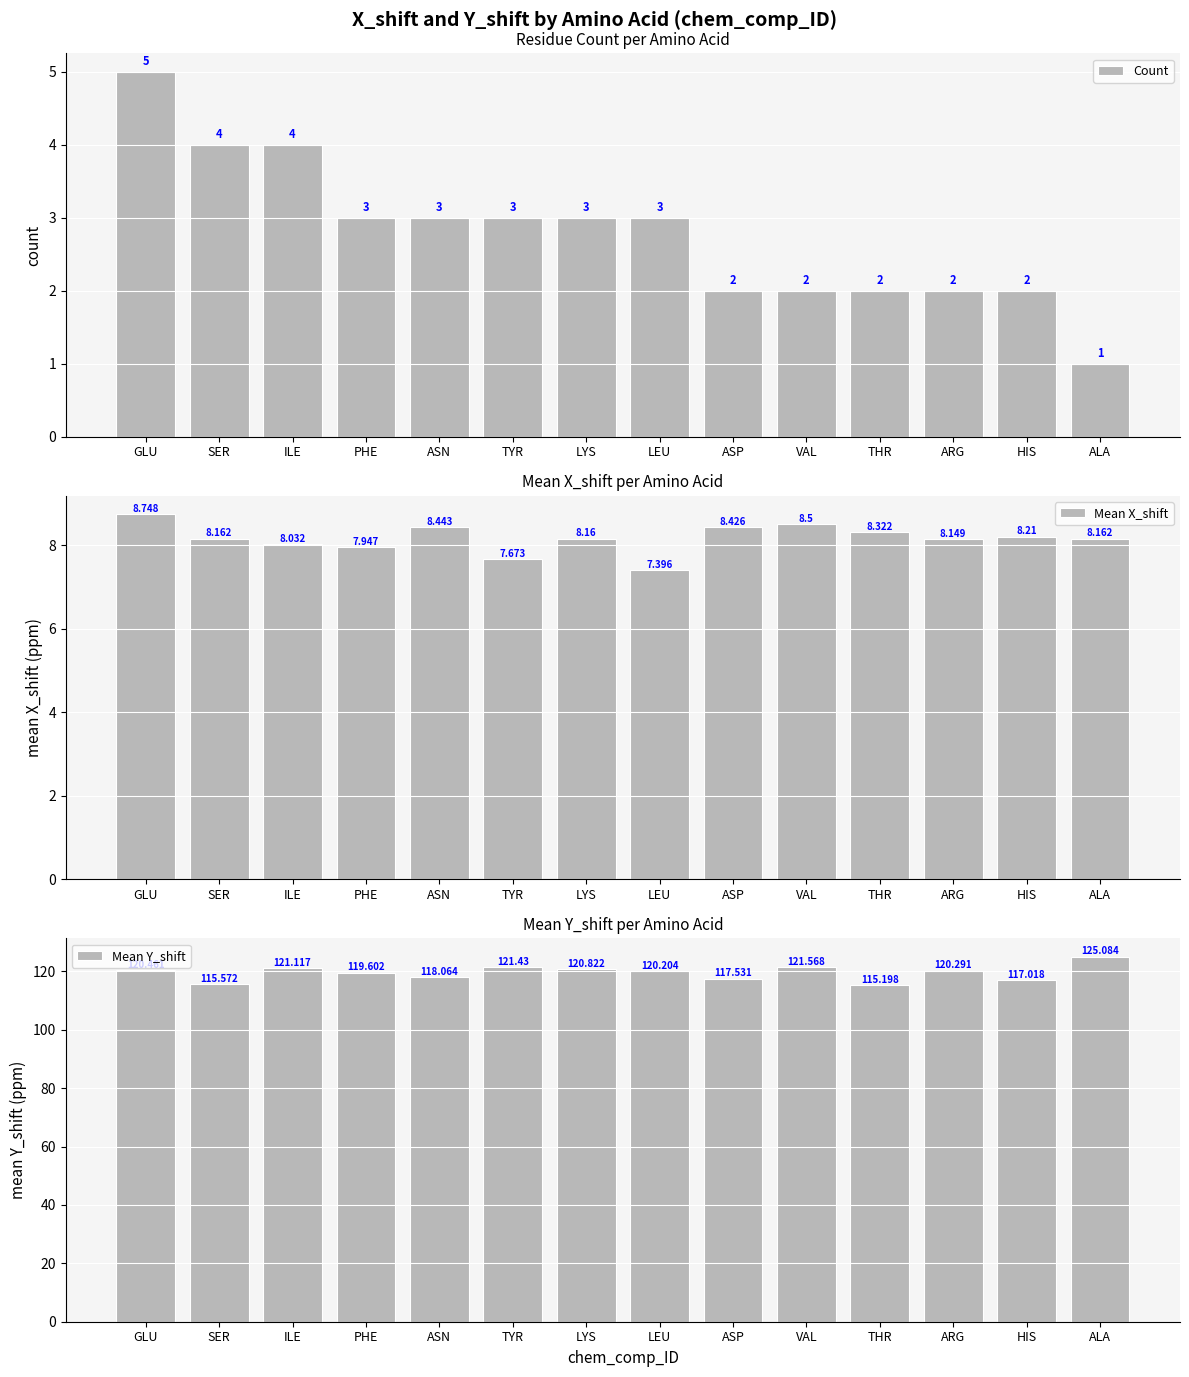

How many values in the Mean X_shift series are below 8?

3